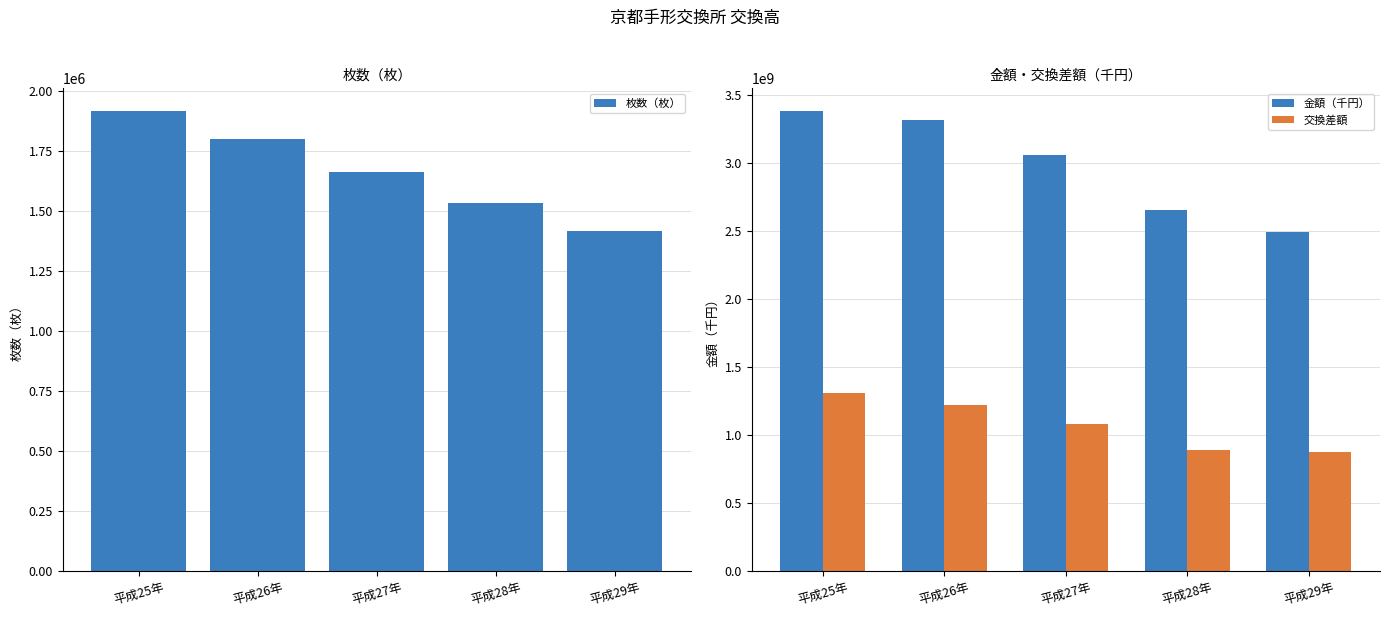

At which category is the sum across all series the highest?

平成25年